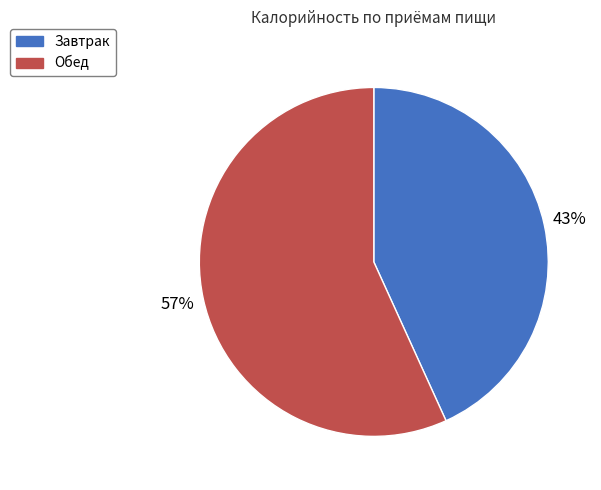

Rank the categories by value from lowest to highest.

Завтрак, Обед